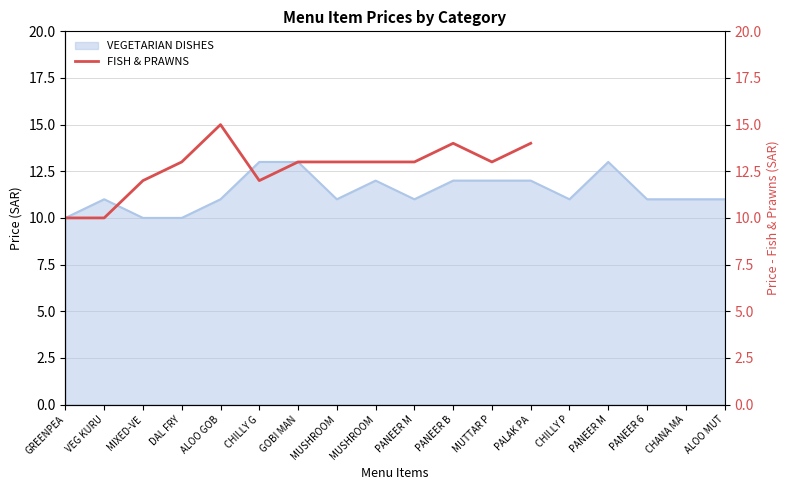

What is the maximum value shown in the chart?

15